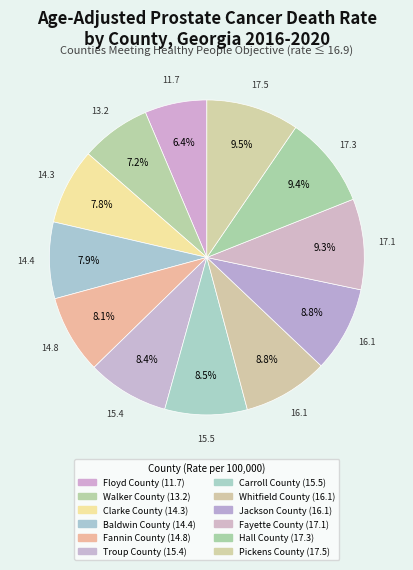

Count the number of slices in the pie.

12